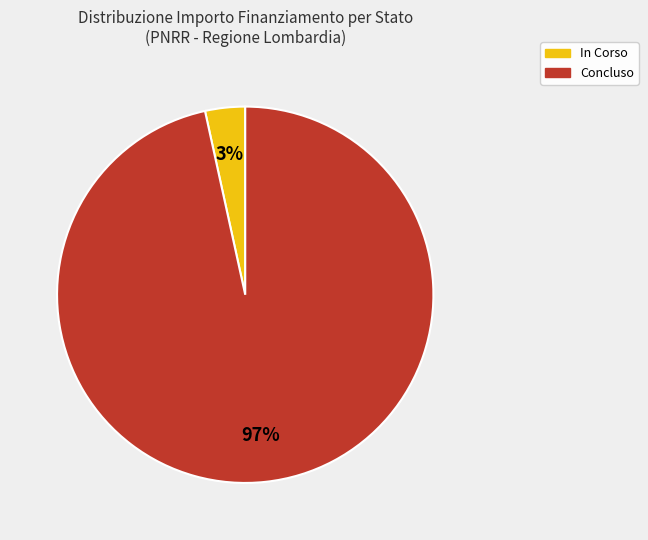

To the nearest percent, what is the average slice percentage?

50%